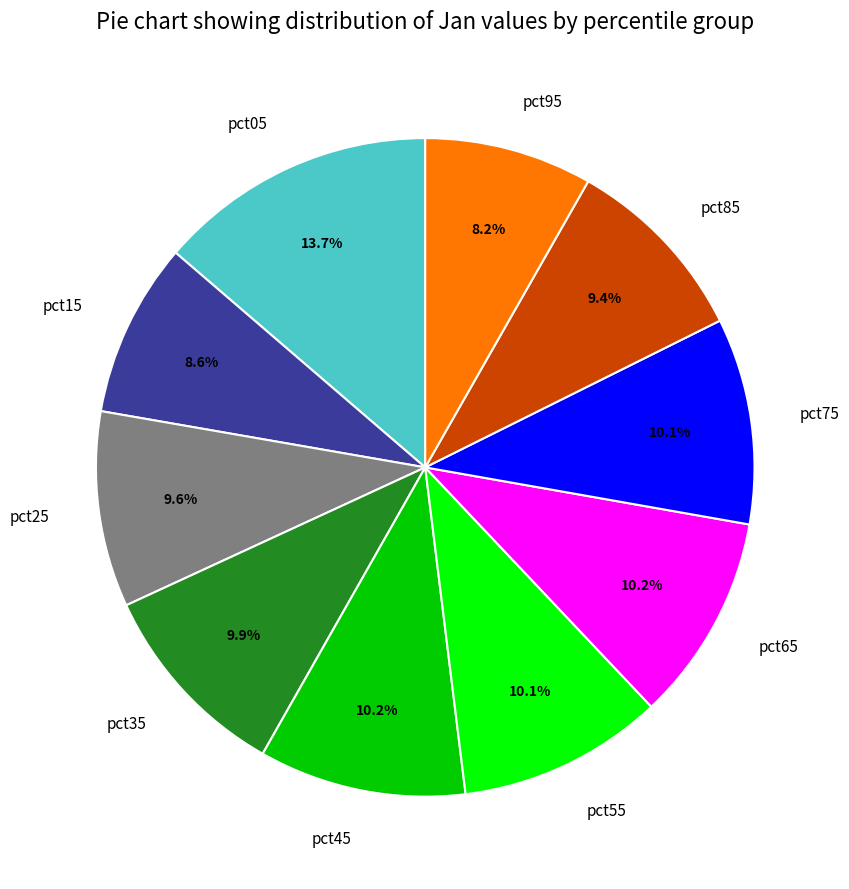

Is the sum of pct05 and pct75 greater than half?

No